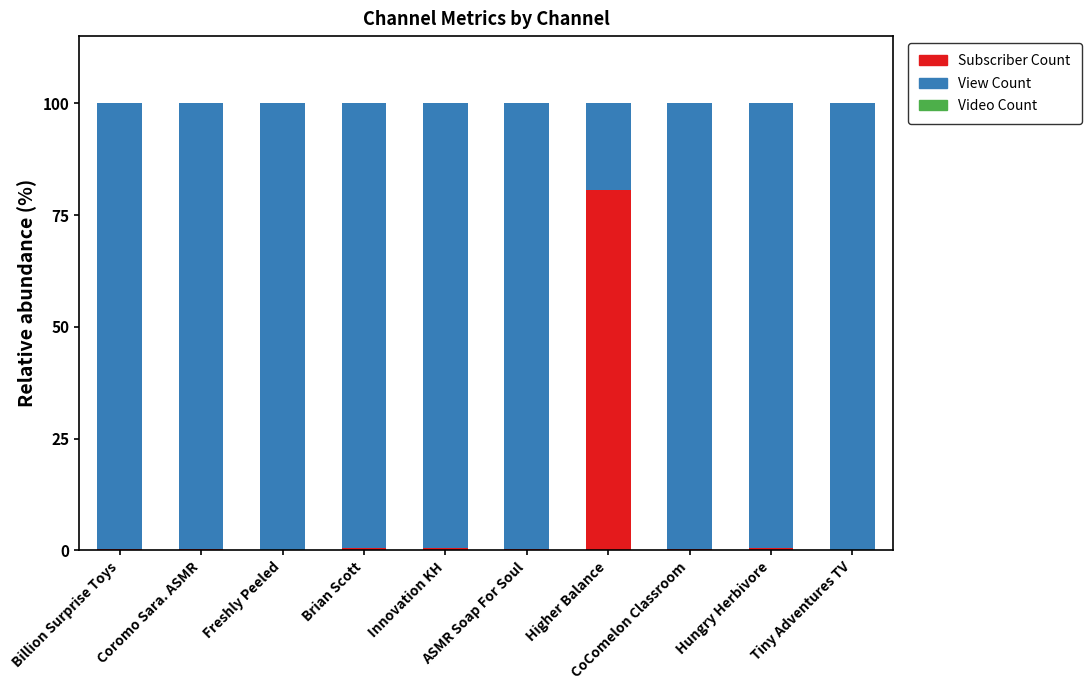

What is the highest value of the Subscriber Count series?

80.6